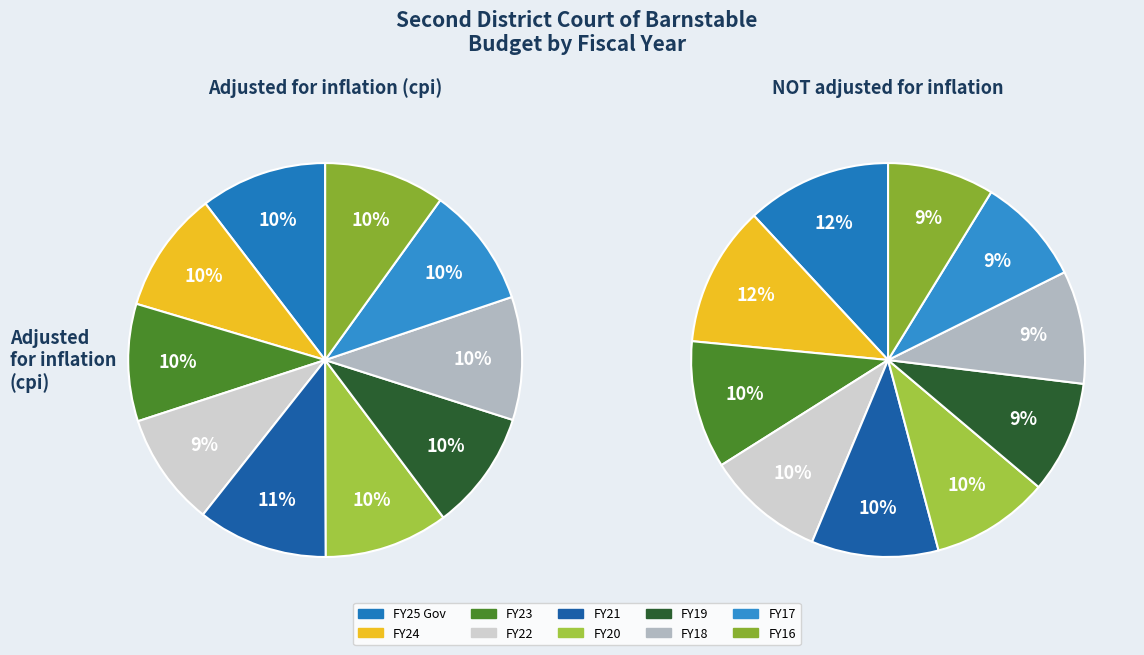

Is FY19 the majority of the pie?

No